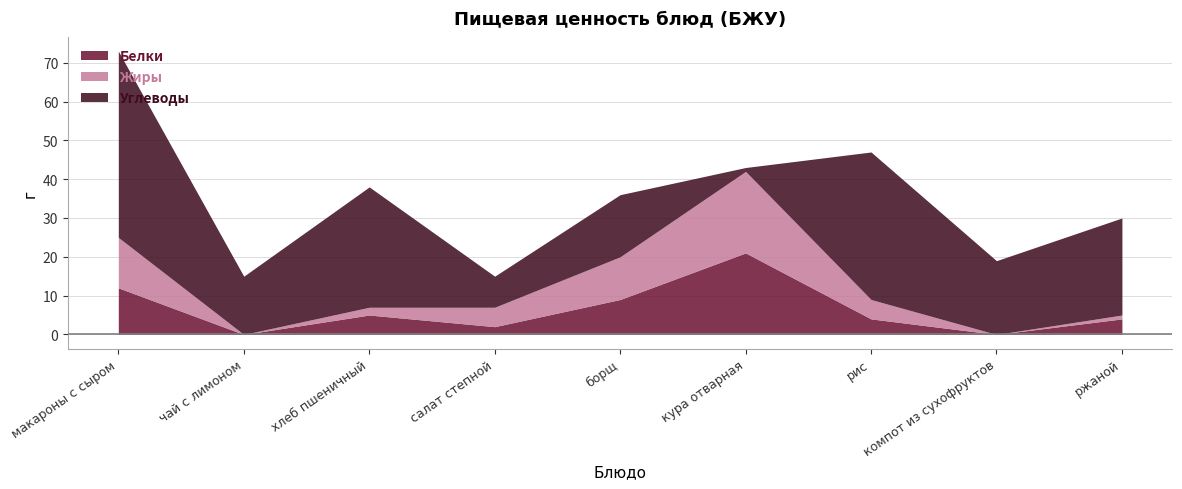

Which series has the largest total across all categories?

Углеводы